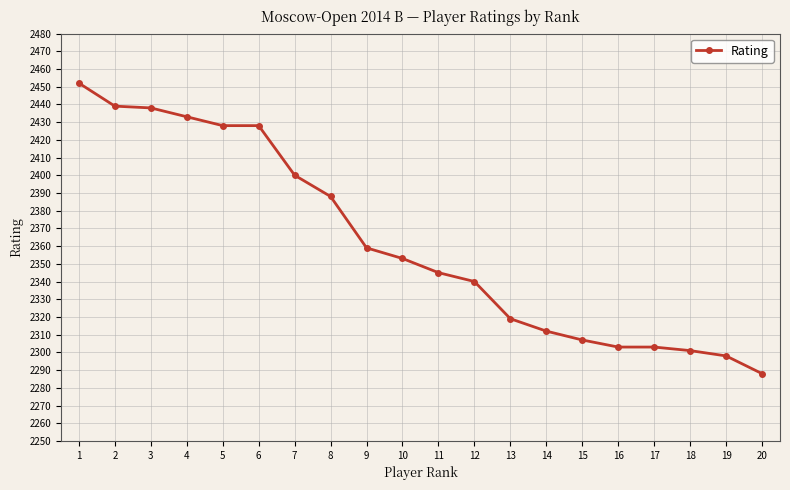

What is the ratio of the value at 11 to the value at 18?

1.0